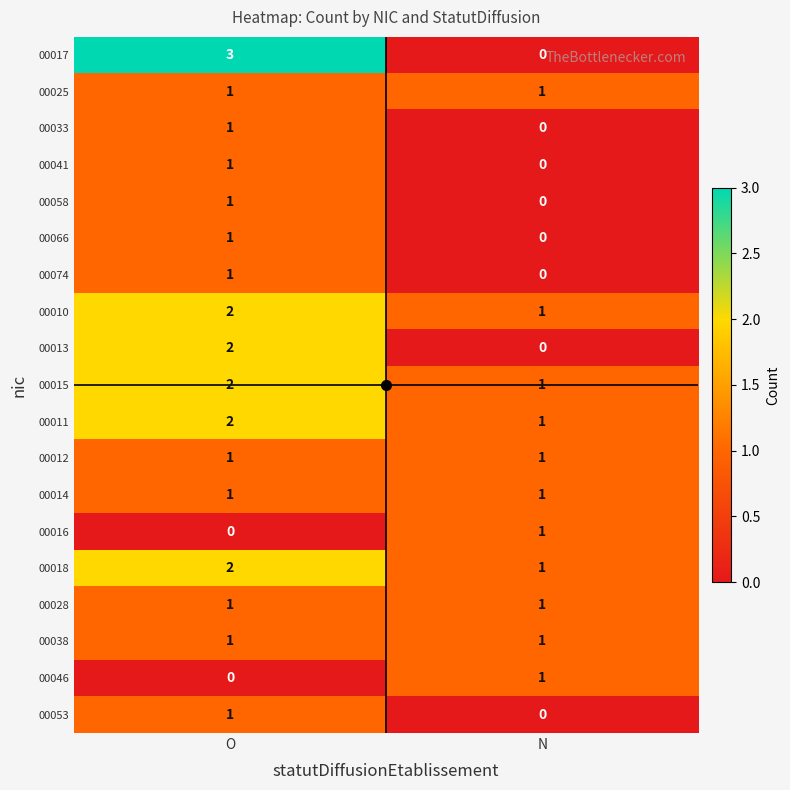

At how many categories does at least one series exceed 0?

2